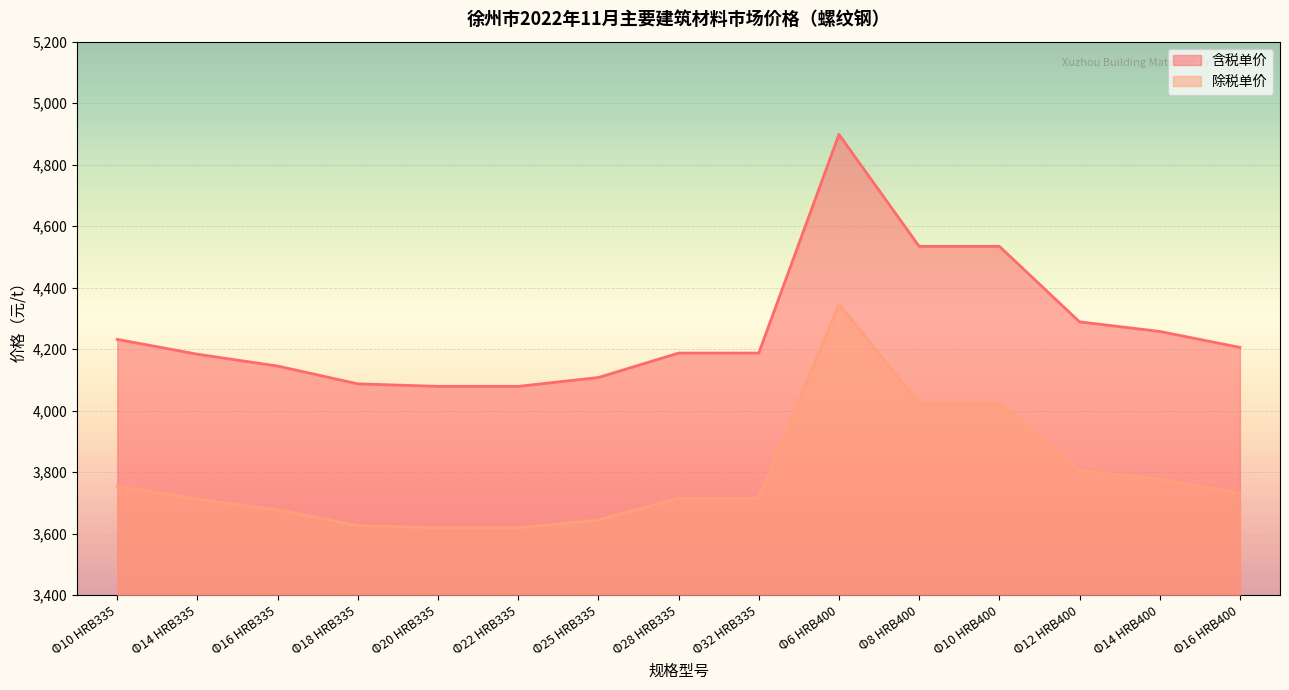

The 除税单价 series shows 3711.8 at Φ14 HRB335. True or false?

True